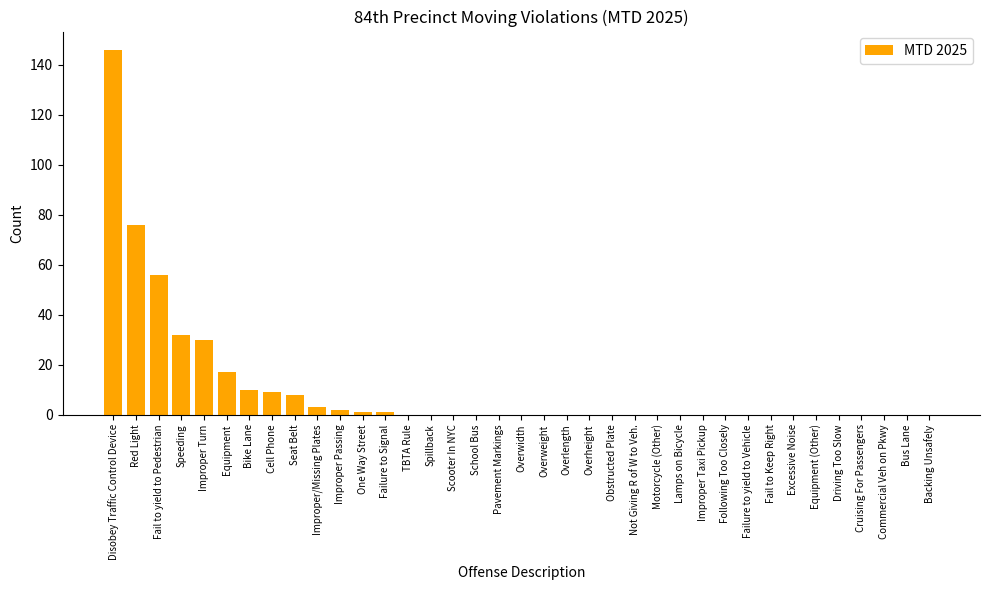

What is the average value?

11